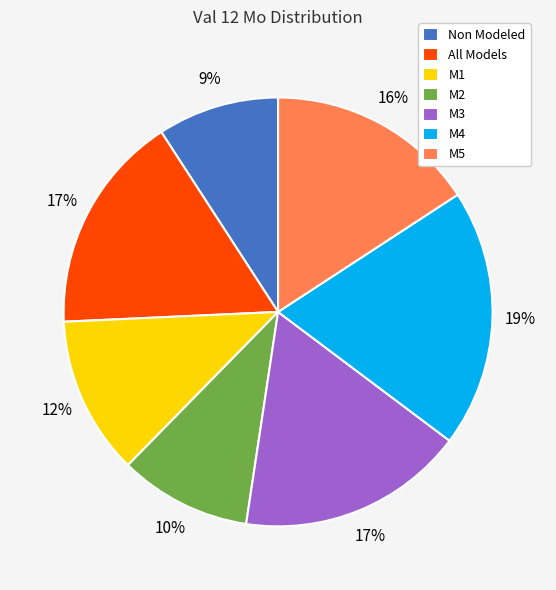

Which slice is the smallest?

Non Modeled